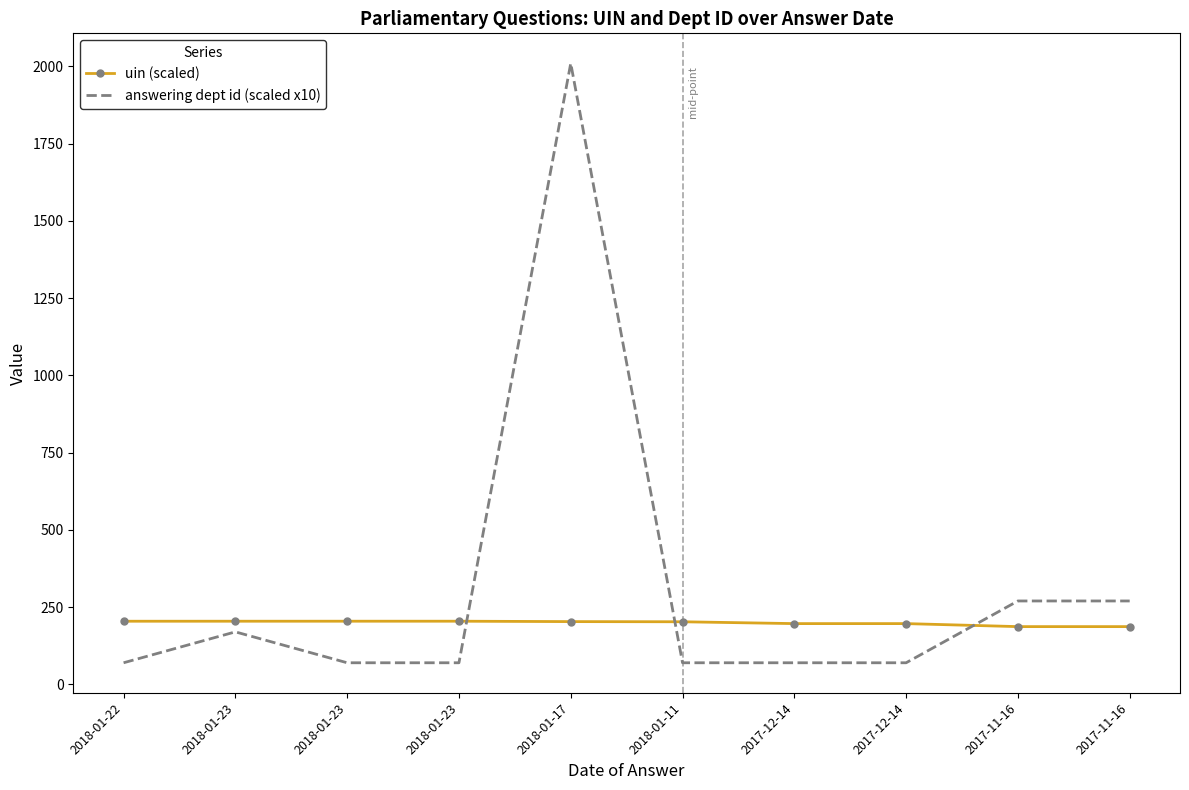

Reading right to left, what are all the values shown in this chart?

uin (scaled): 187.0	187.0	196.7	196.7	202.7	203.2	204.5	204.5	204.5	204.4
answering dept id (scaled x10): 270.0	270.0	70.0	70.0	70.0	2010.0	70.0	70.0	170.0	70.0